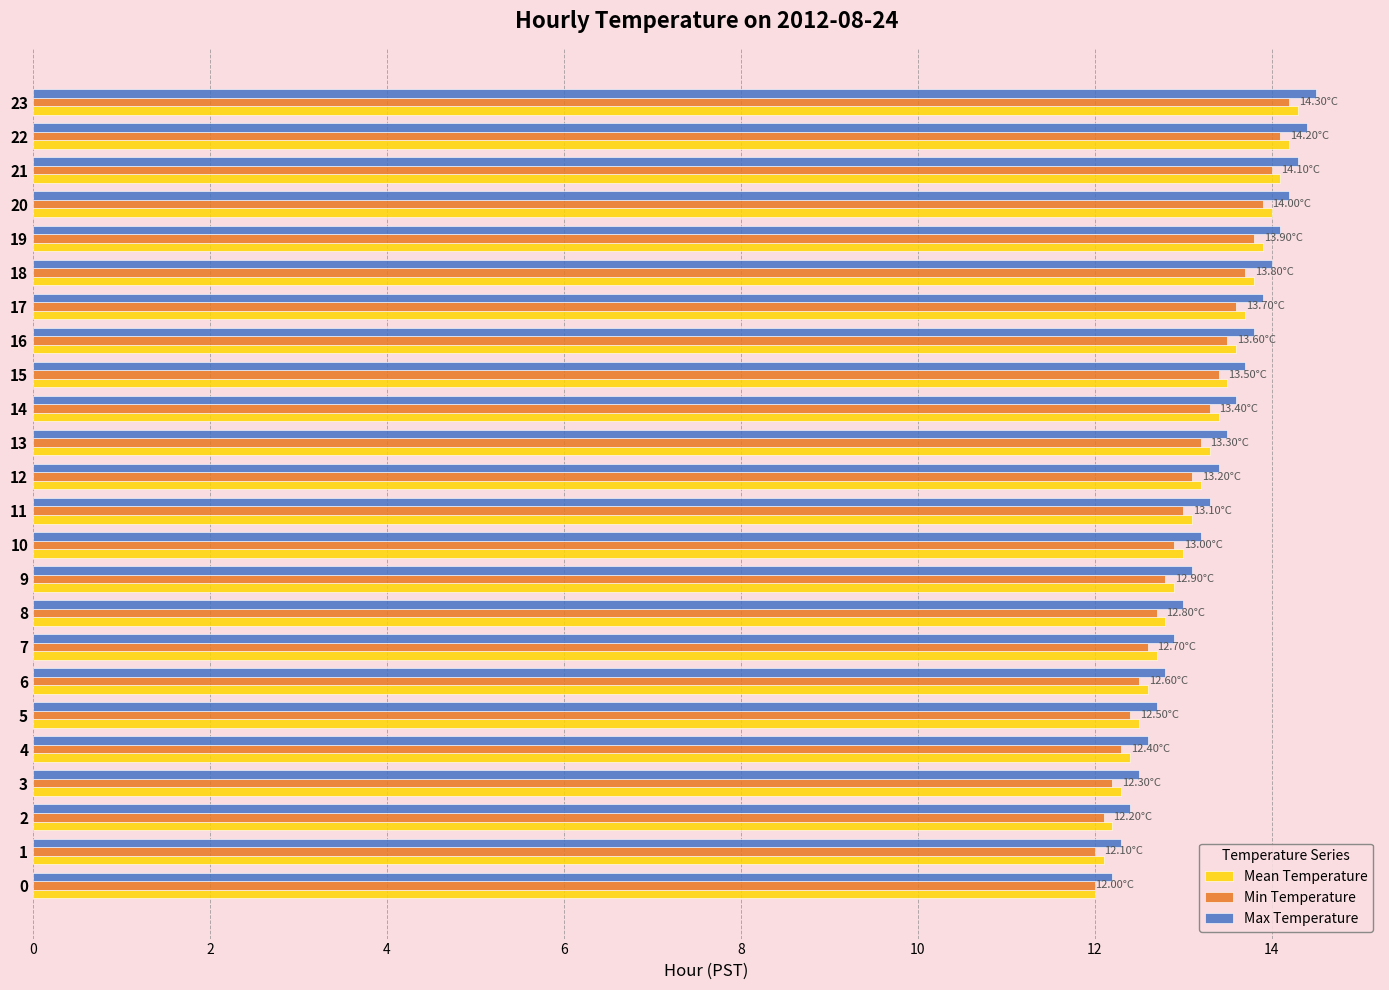

What is the total value across all series at 7?

38.2